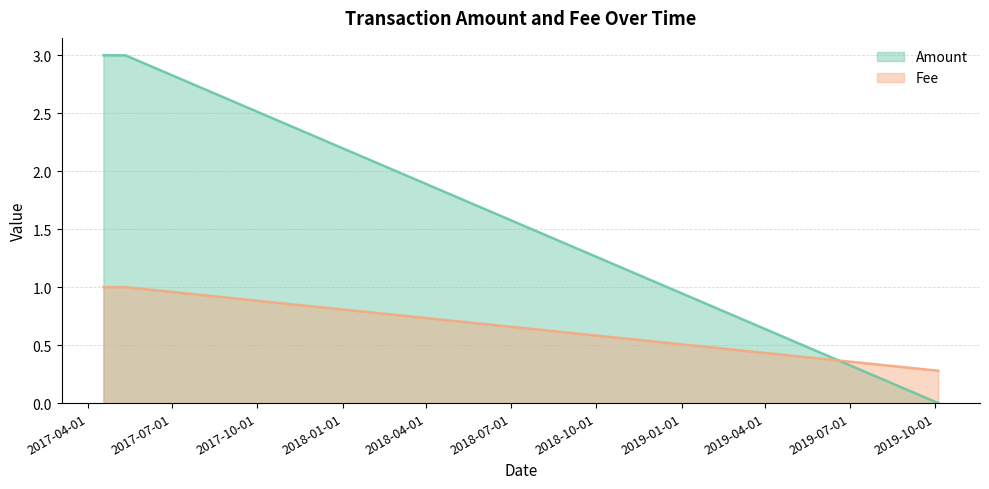

Which series changed the most between 2017-05-11 15:13:37 and 2017-05-11 15:13:37?

Amount